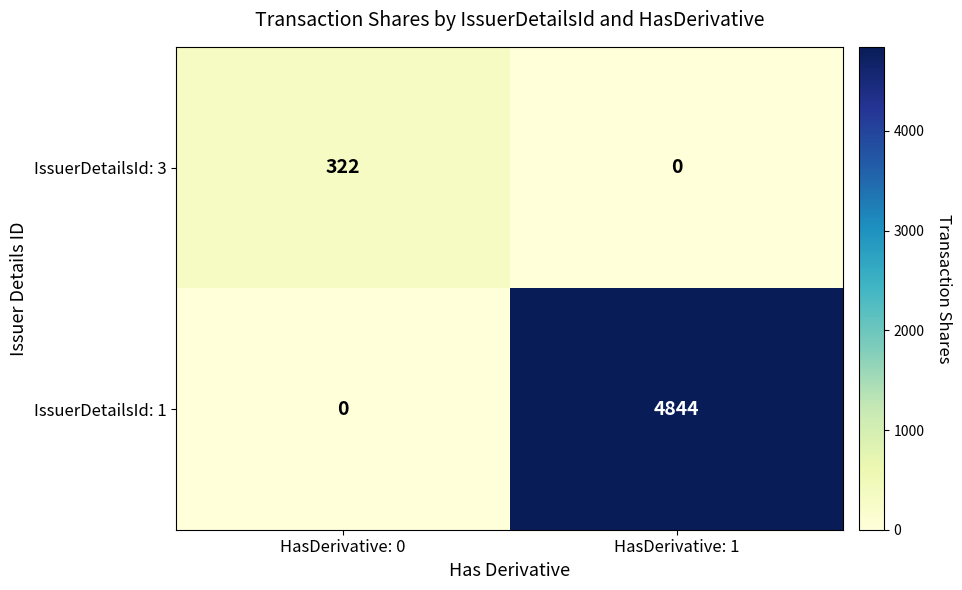

List the series in order of their peak value, highest first.

IssuerDetailsId: 1, IssuerDetailsId: 3